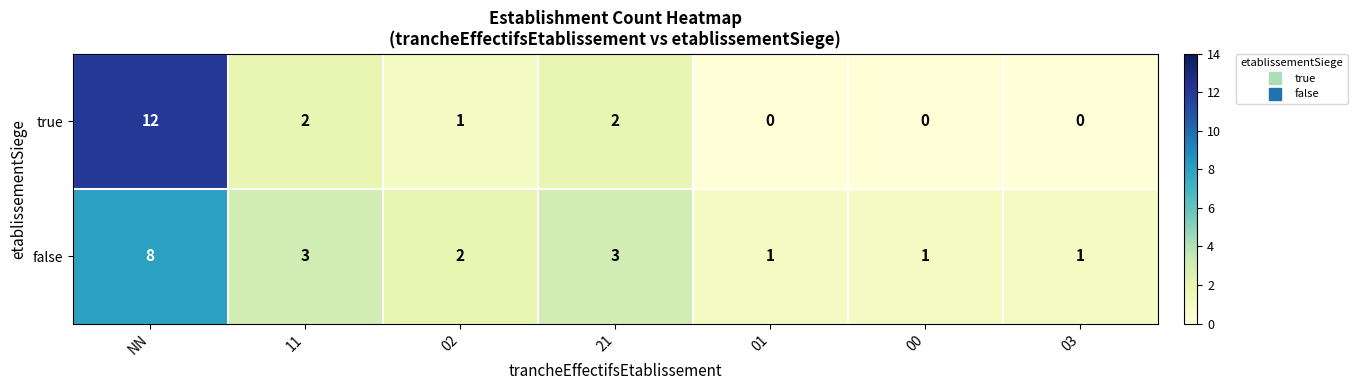

What is the greatest value displayed?

12